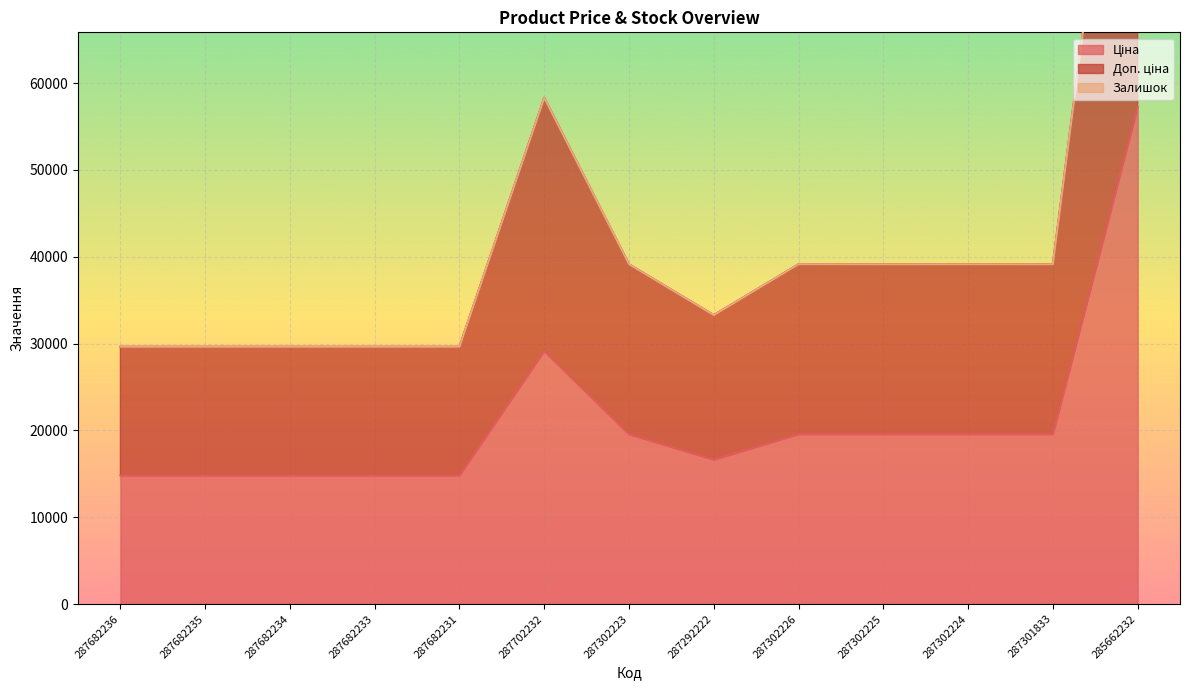

What is the sum of all Доп. ціна values?

549919.1